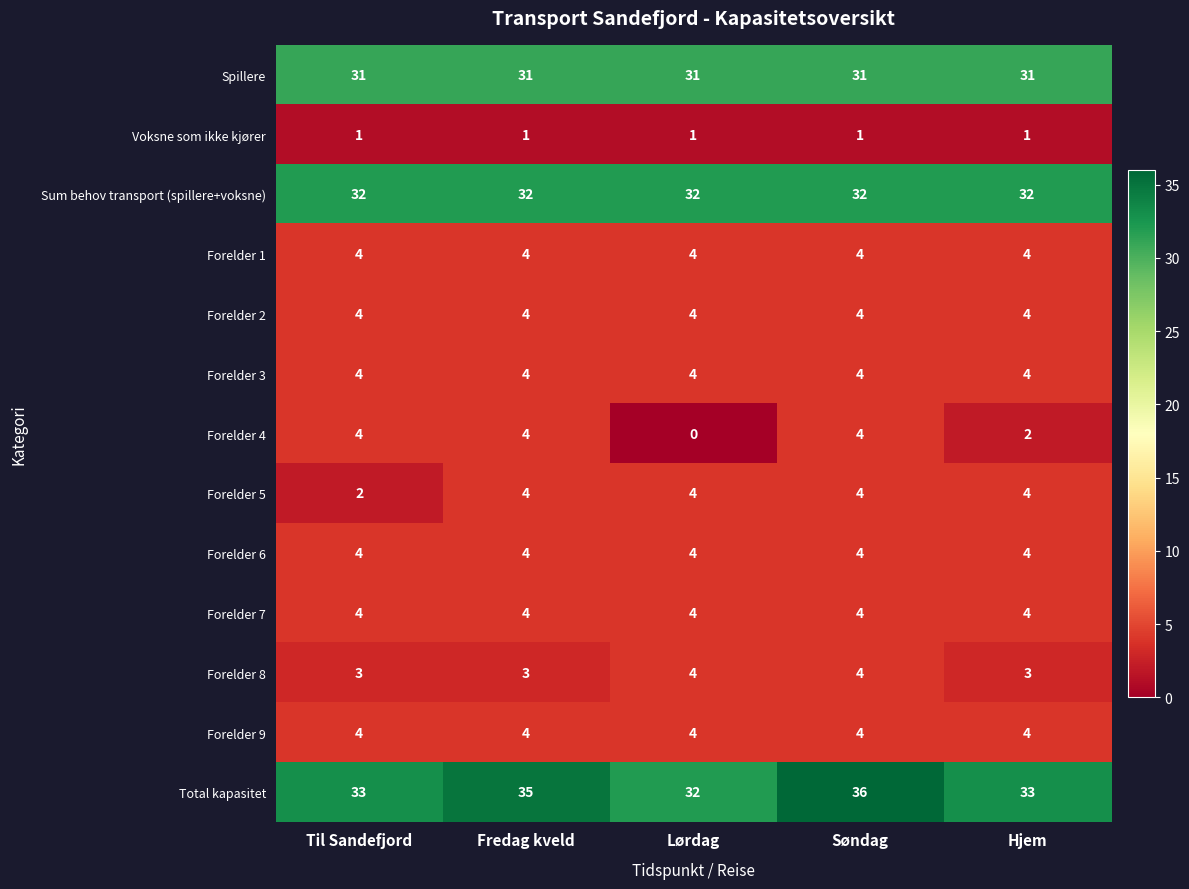

What is the sum of all Total kapasitet values?

169